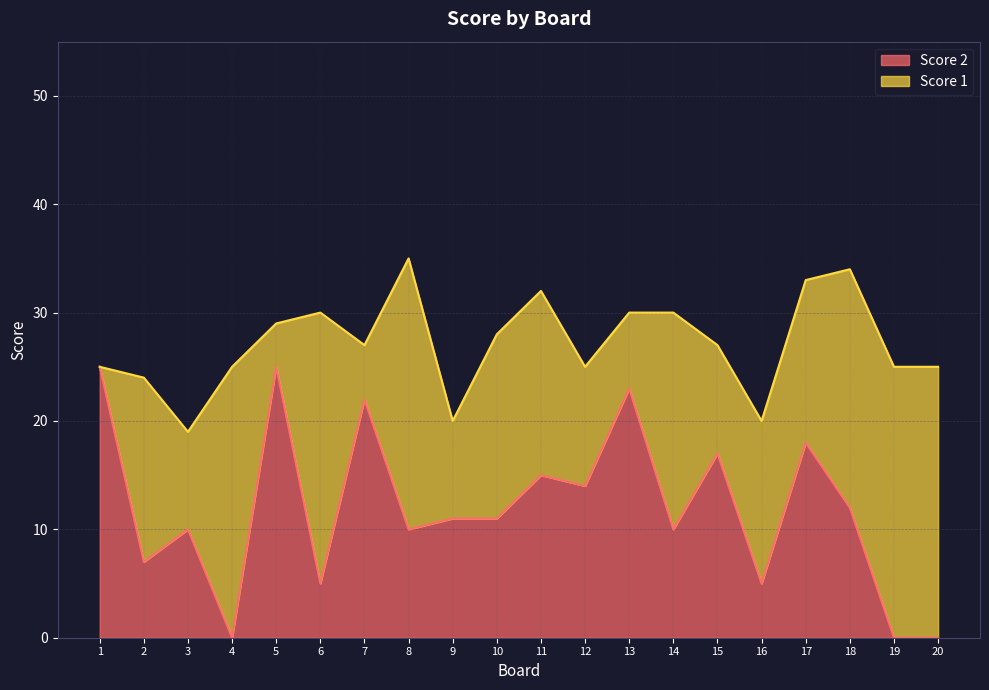

Does the chart have visible grid lines?

Yes